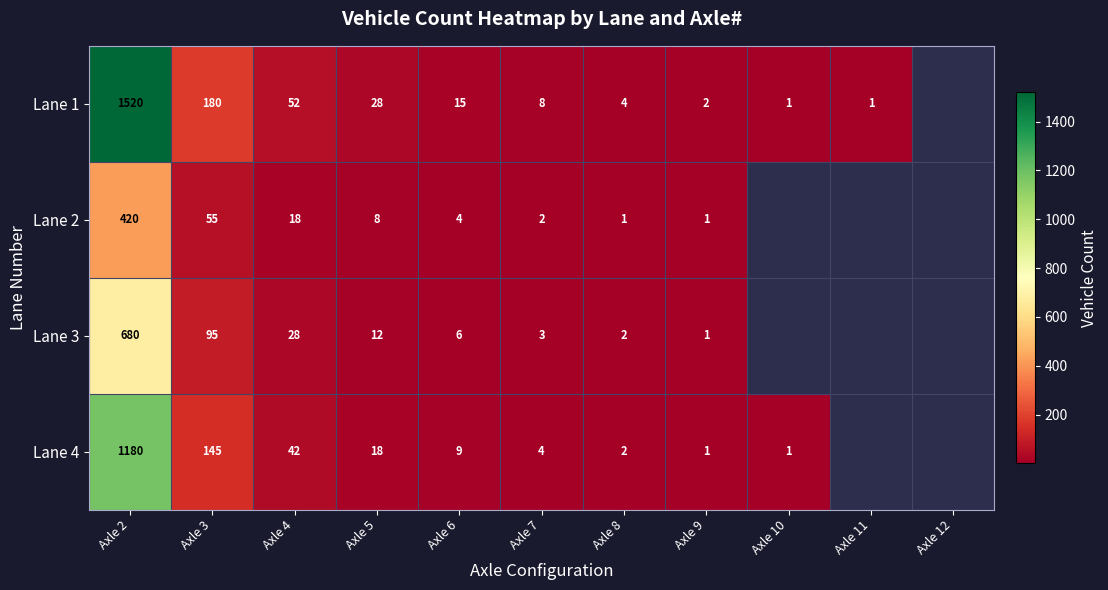

What is the difference between the highest and lowest values at Axle 2?

1100